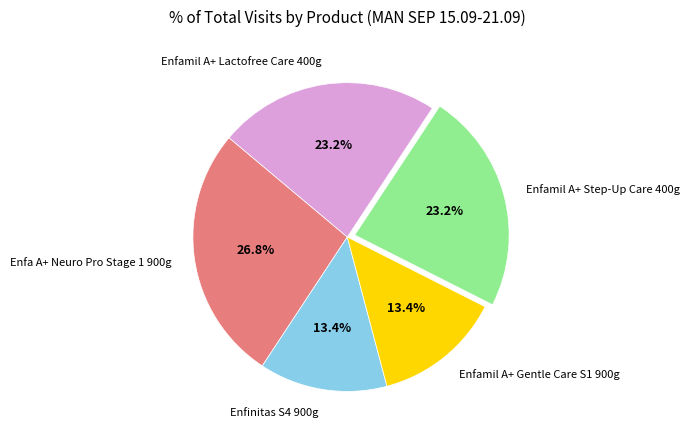

To the nearest percent, what is the difference between the largest and smallest slice percentages?

13%